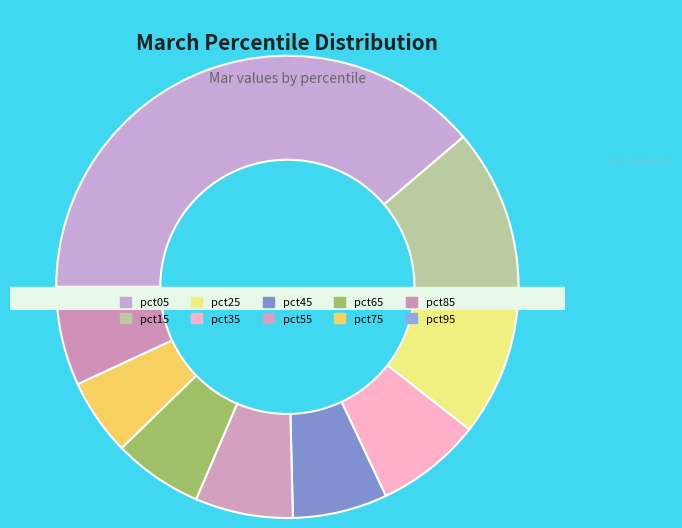

How many segments does this pie chart have?

10